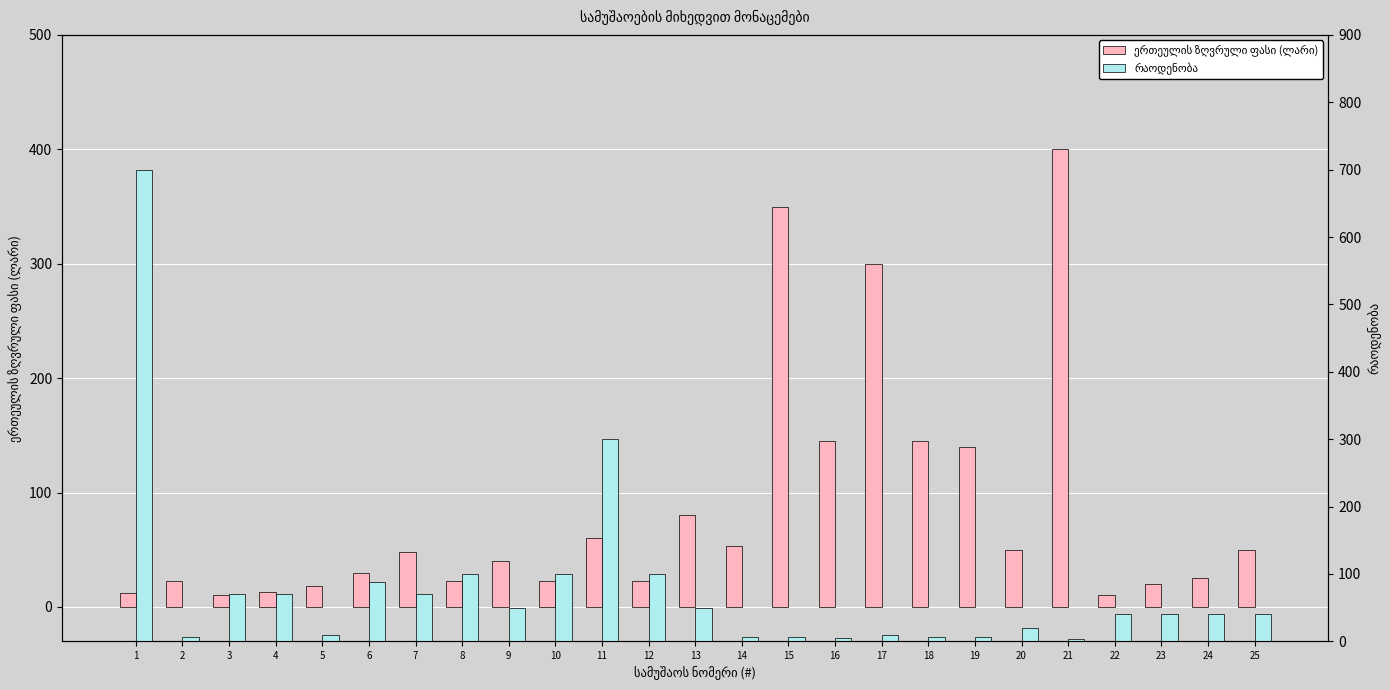

Reading left to right, list all the values displayed in this chart.

ერთეულის ზღვრული ფასი (ლარი): 1=12.0	2=23.0	3=10.0	4=13.2	5=18.0	6=30.0	7=48.0	8=23.0	9=40.0	10=23.0	11=60.0	12=23.0	13=80.0	14=53.0	15=350.0	16=145.0	17=300.0	18=145.0	19=140.0	20=50.0	21=400.0	22=10.0	23=20.0	24=25.0	25=50.0
რაოდენობა: 1=700.0	2=7.0	3=70.0	4=70.0	5=10.0	6=88.2	7=70.0	8=100.0	9=50.0	10=100.0	11=300.0	12=100.0	13=50.0	14=7.0	15=6.0	16=5.0	17=10.0	18=7.0	19=7.0	20=20.0	21=4.0	22=40.0	23=40.0	24=40.0	25=40.0